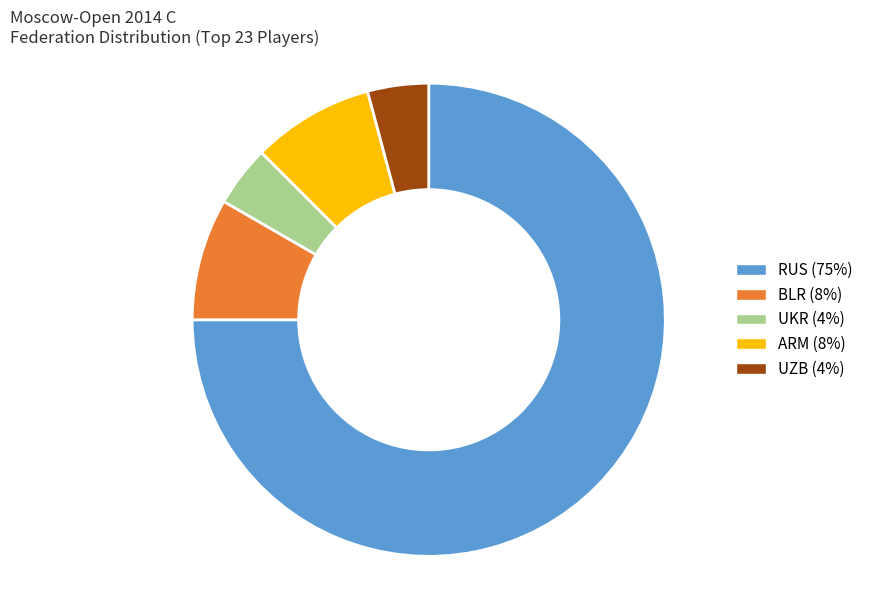

Between ARM and UKR, which is larger?

ARM